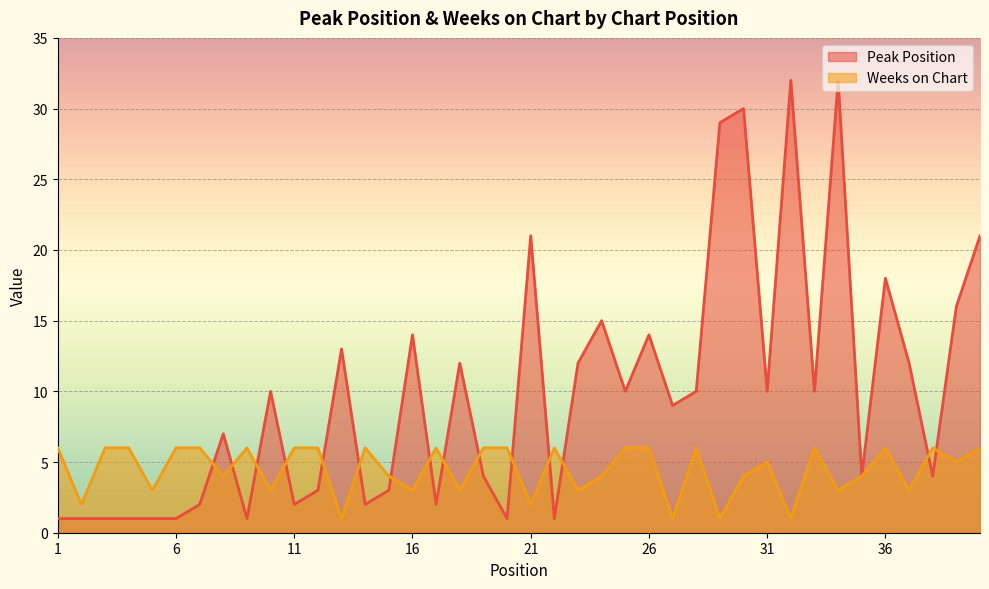

Rank the series by their maximum value, from lowest to highest.

Weeks on Chart, Peak Position